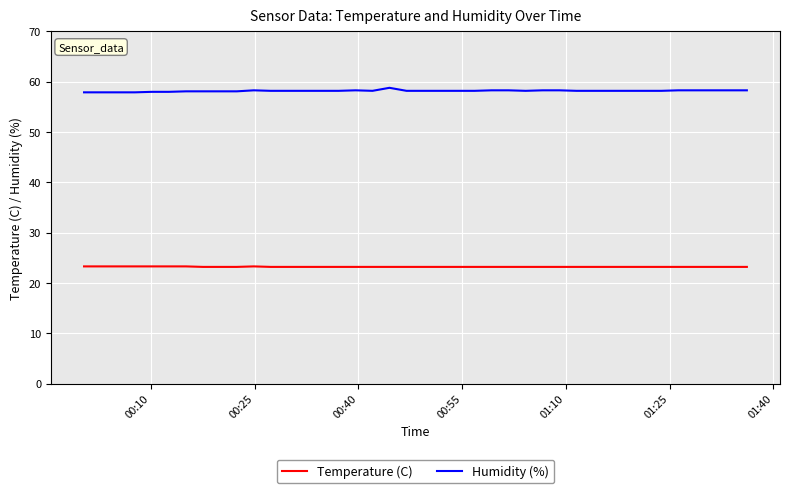

Which series has the largest total across all categories?

Humidity (%)